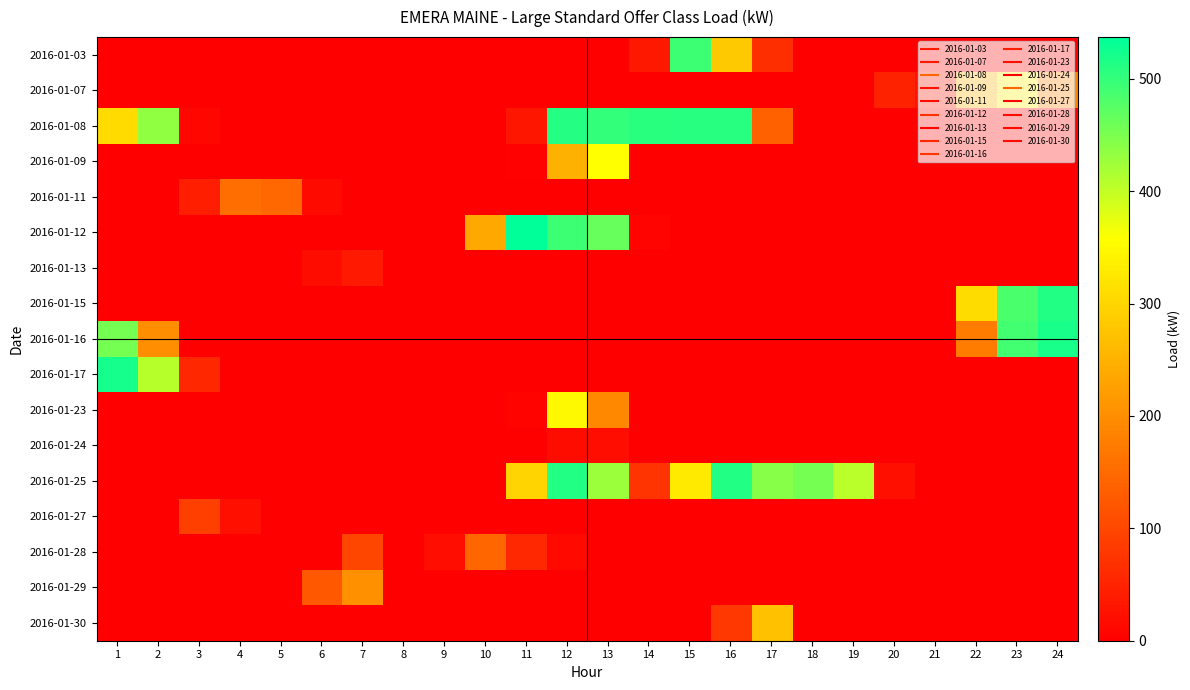

At which category is the sum across all series the highest?

12